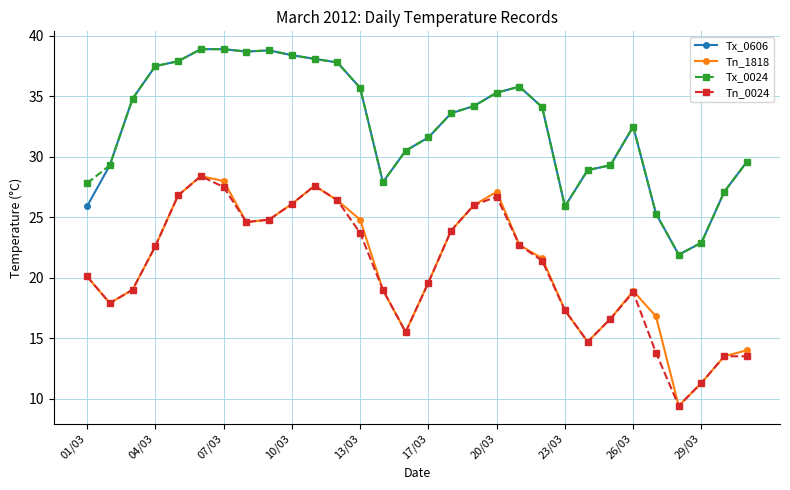

What is the lowest value of the Tx_0024 series?

21.9